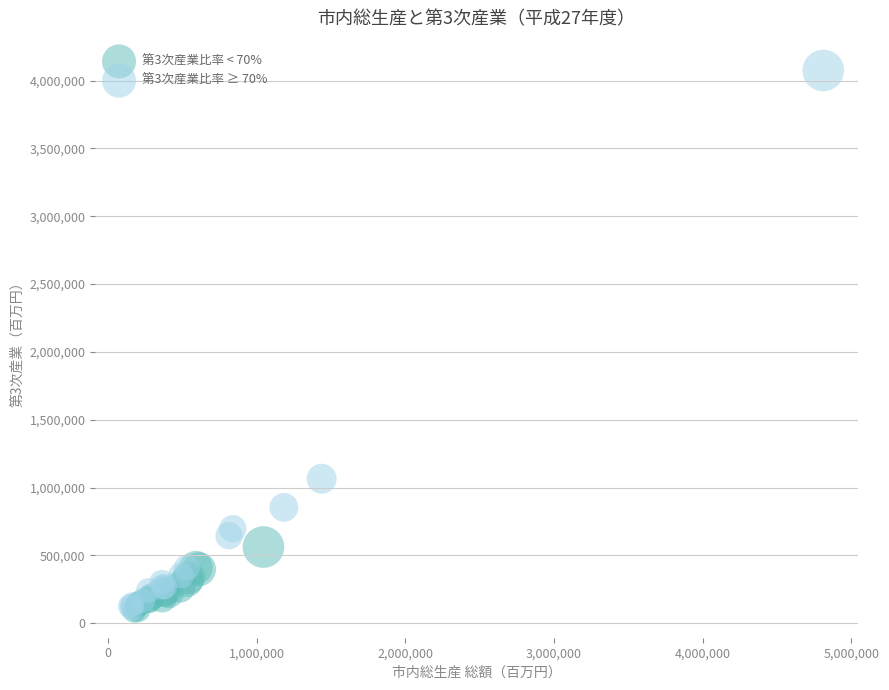

Which series contains the highest Y value?

第3次産業比率 ≥ 70%